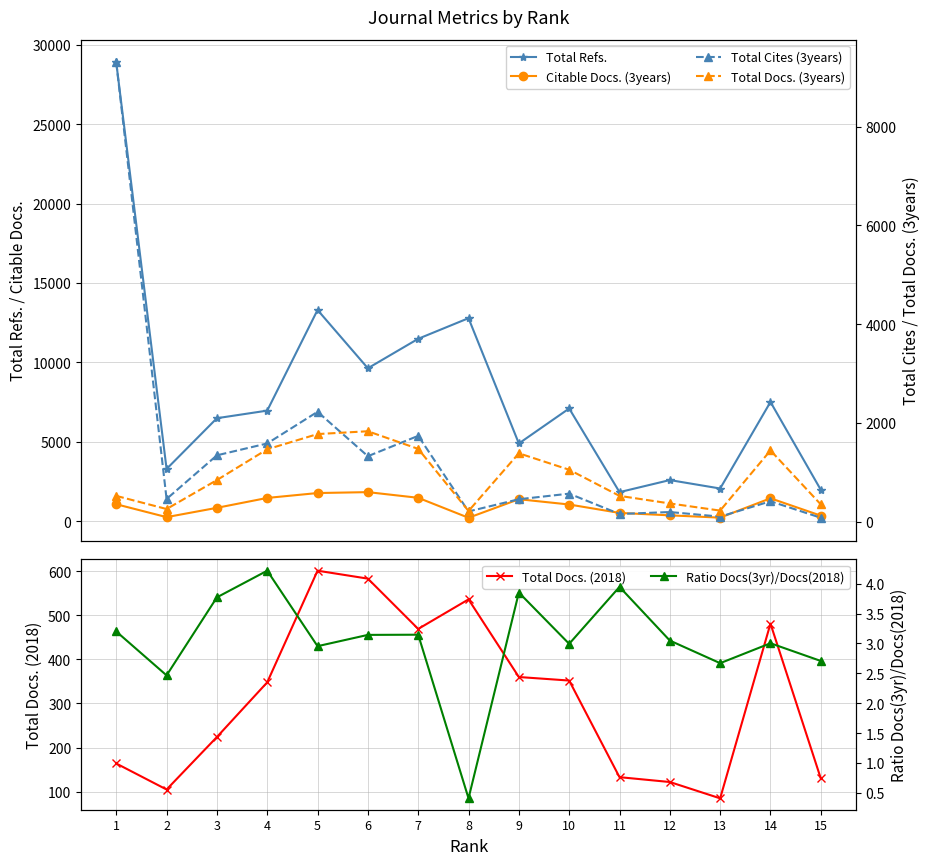

Does the chart display data point markers on the line(s)?

Yes